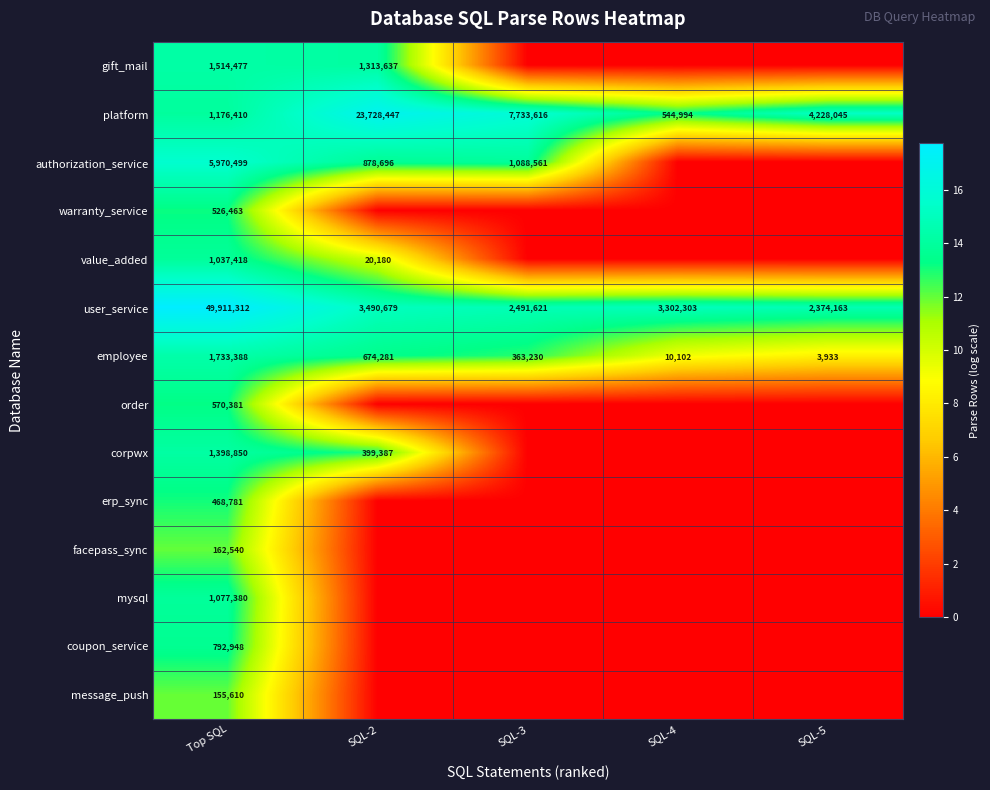

The value of facepass_sync at Top SQL is 257265. True or false?

False